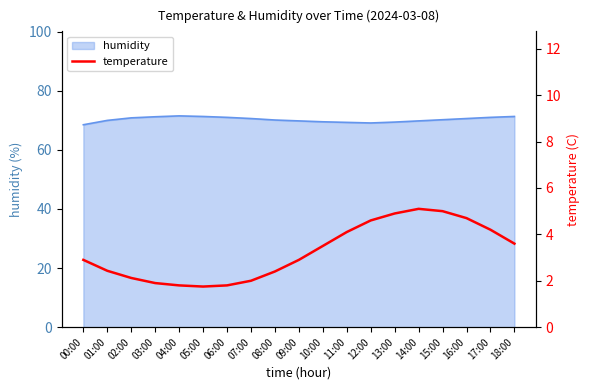

The value at 10:00 is 3.5. True or false?

True